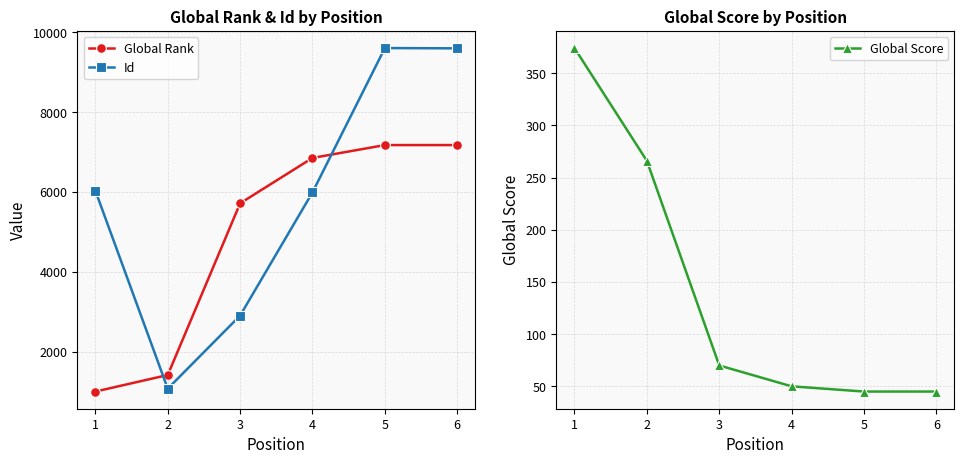

What is the value of the Id point at the 6th from the left?

9596